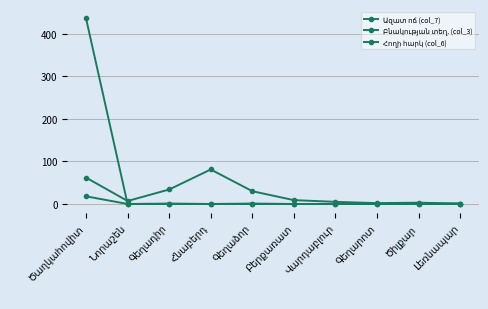

At how many categories does at least one series exceed 330?

1